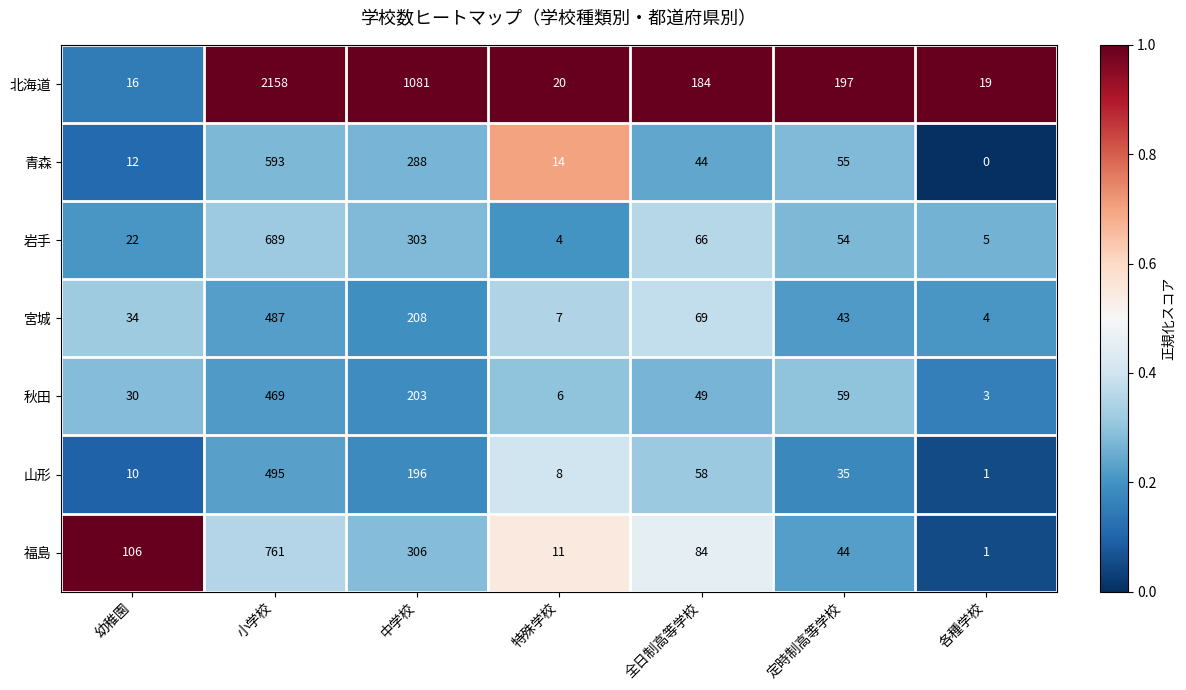

At which label is 山形 closest to 248?

中学校